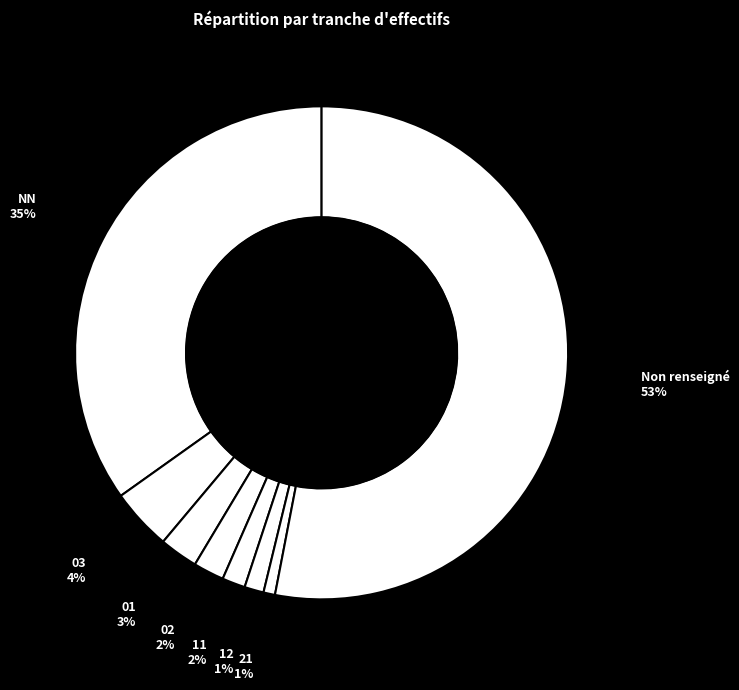

Count the number of slices in the pie.

8